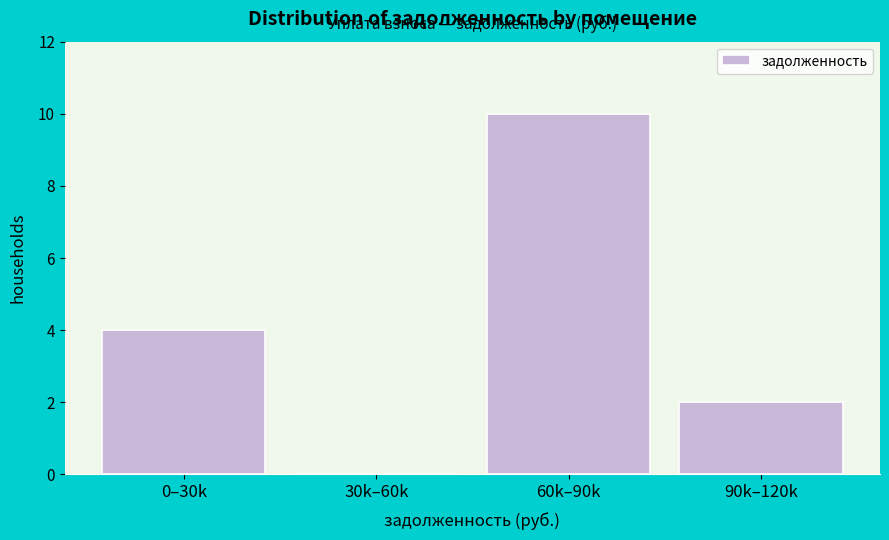

Reading left to right, what are all the values shown in this chart?

0–30k=4	30k–60k=0	60k–90k=10	90k–120k=2